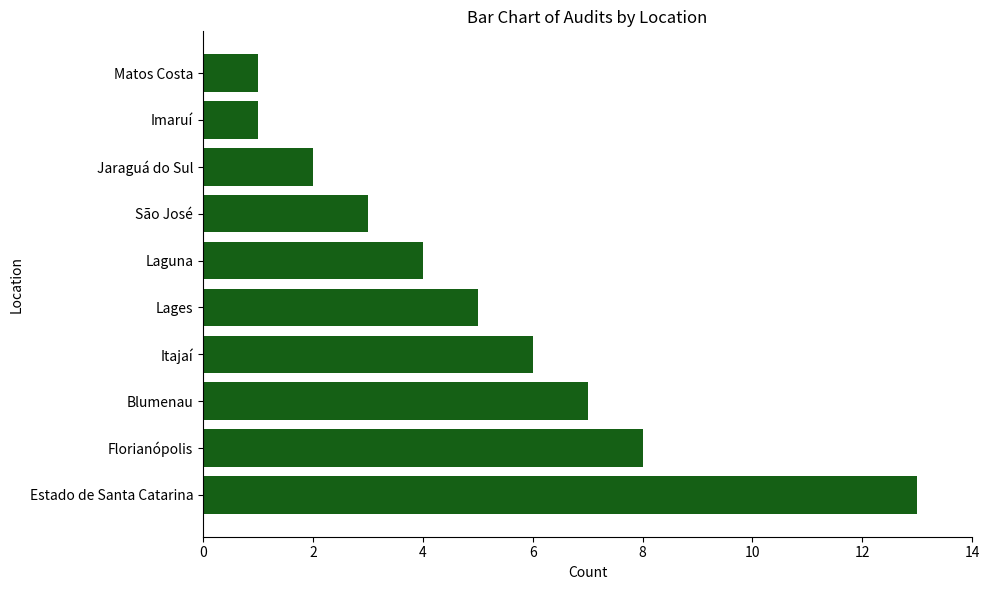

Reading bottom to top, list all the values displayed in this chart.

13	8	7	6	5	4	3	2	1	1